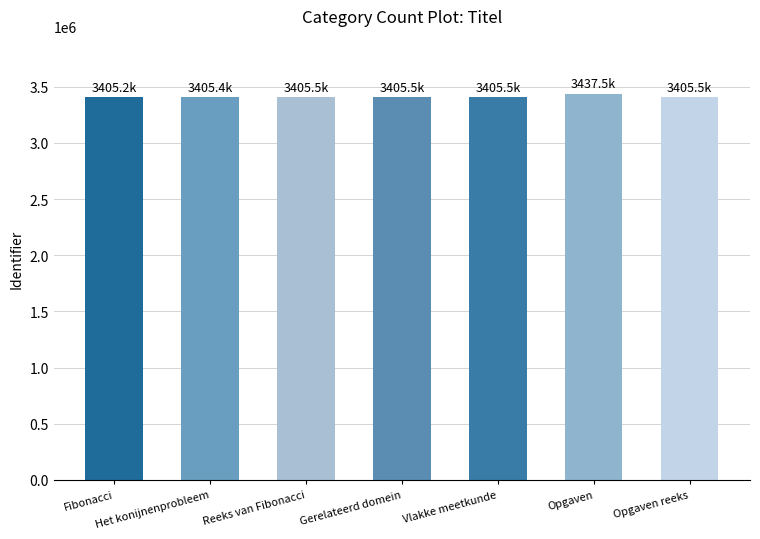

Count the number of data series in this chart.

1